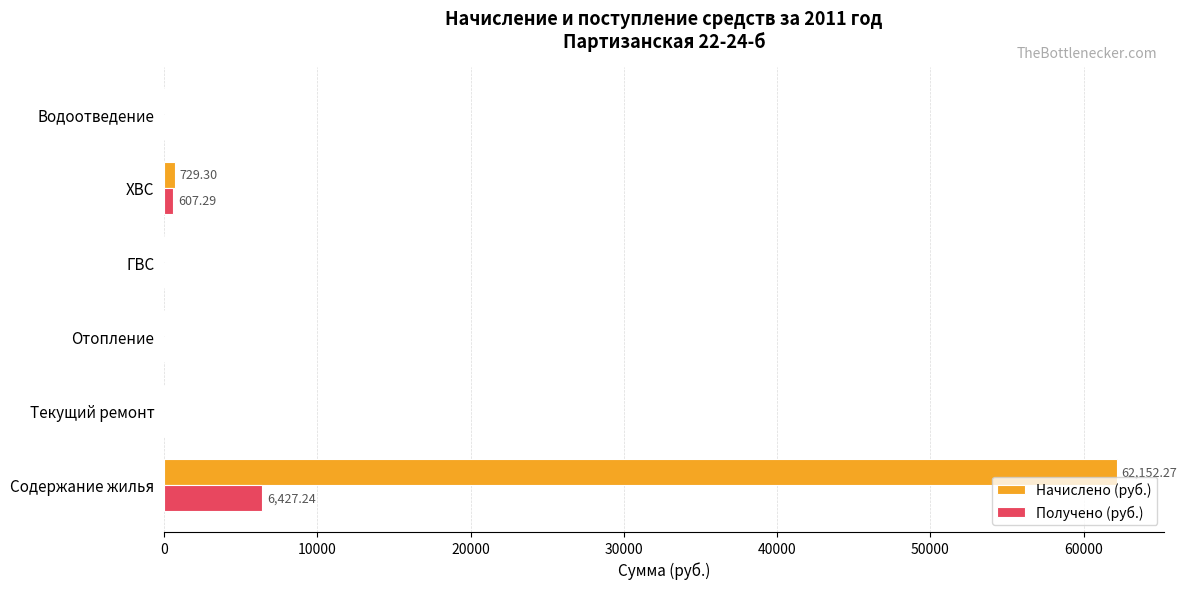

What are all the series names shown in the legend?

Начислено (руб.), Получено (руб.)